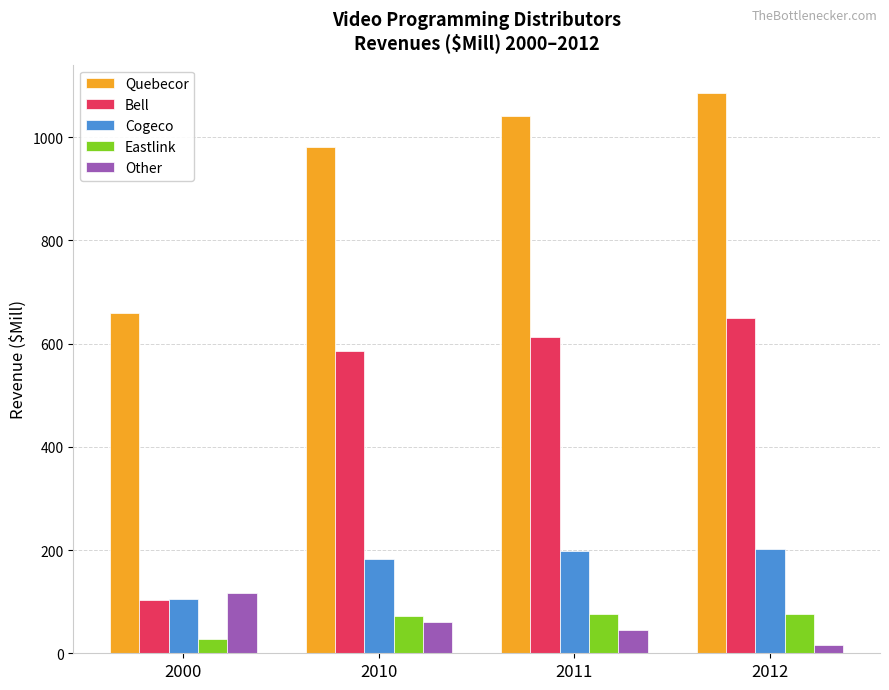

Rank the categories by Bell value from highest to lowest.

2012, 2011, 2010, 2000